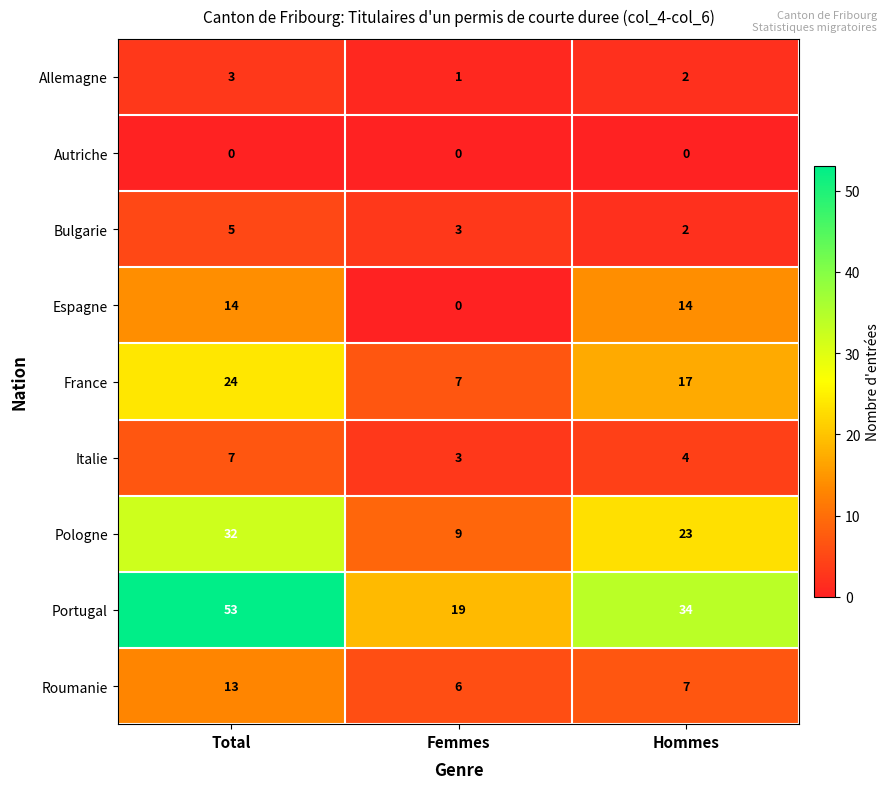

What is the sum of all Bulgarie values?

10